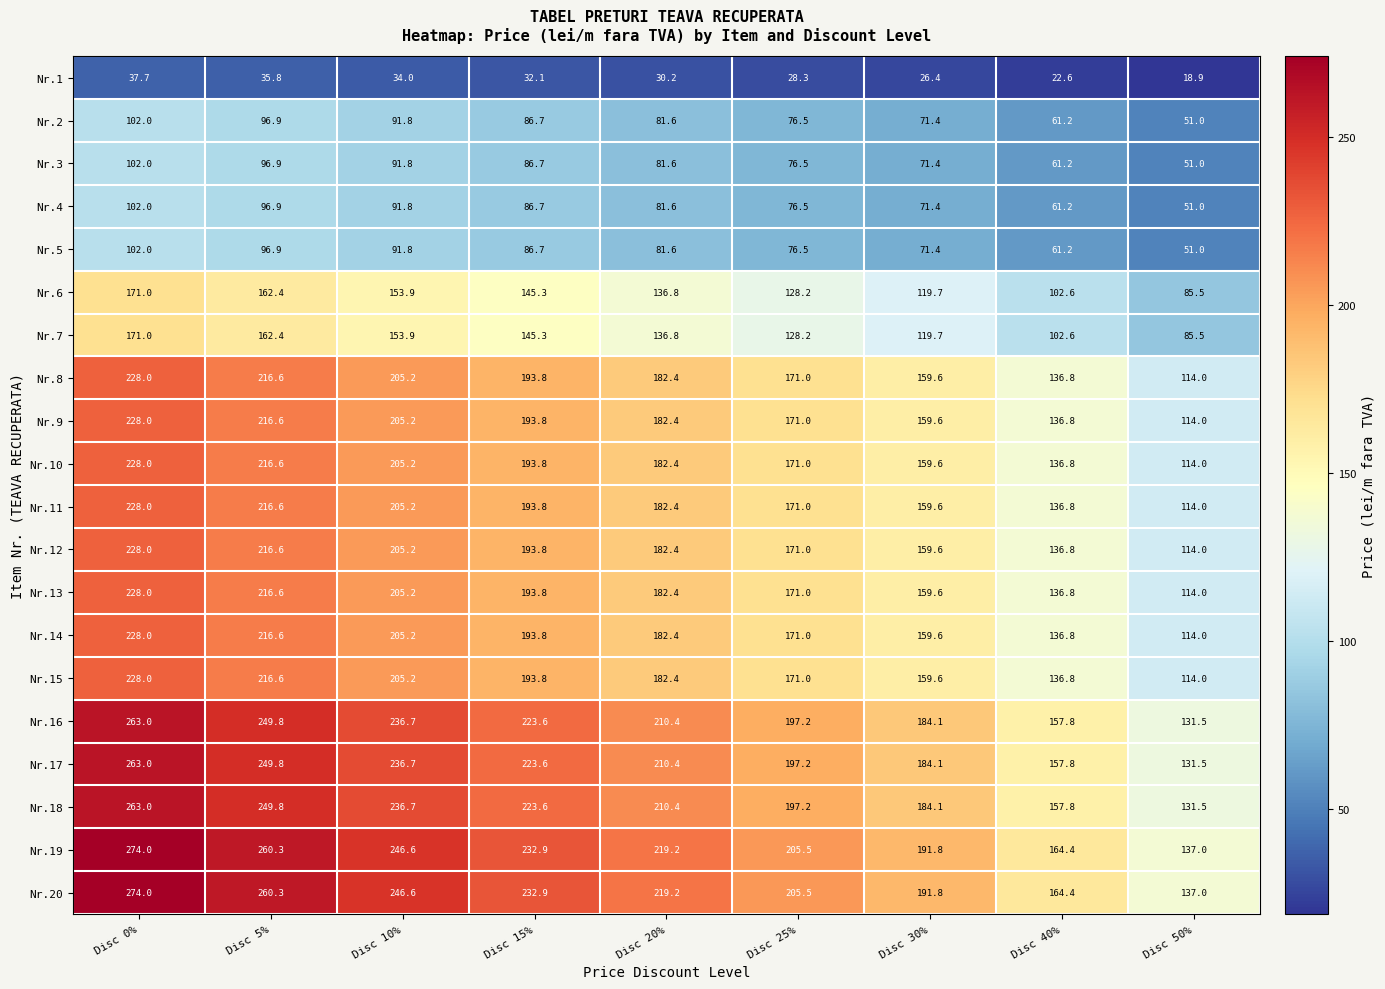

What is the difference between the Nr.6 values at Disc 15% and Disc 50%?

59.8